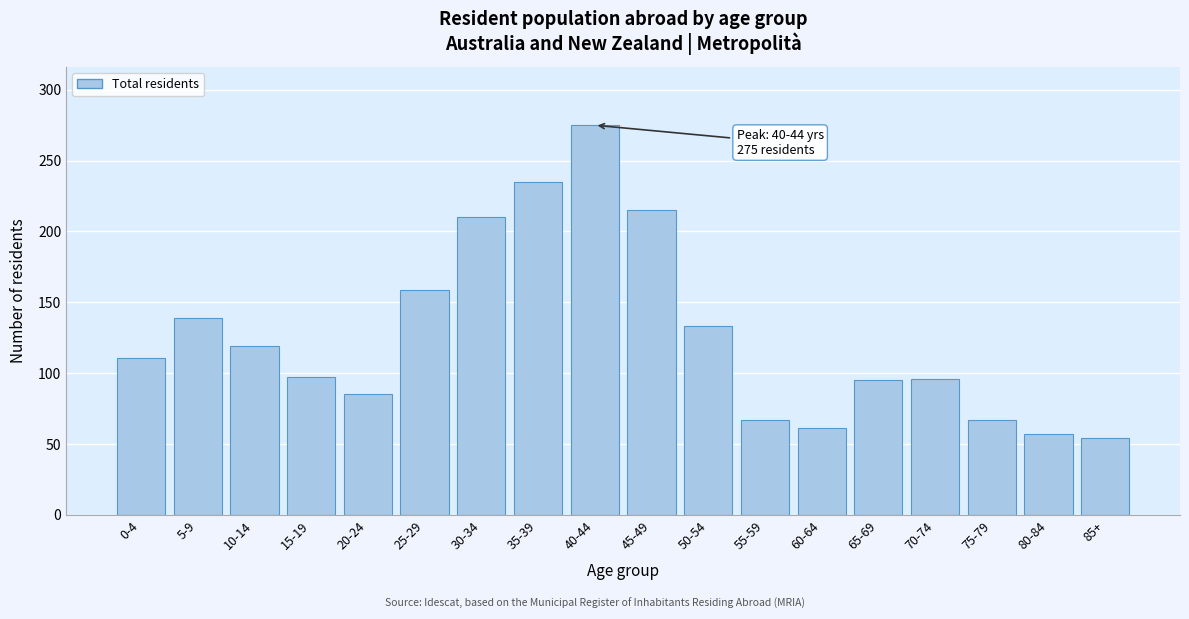

What is the maximum value shown in the chart?

275